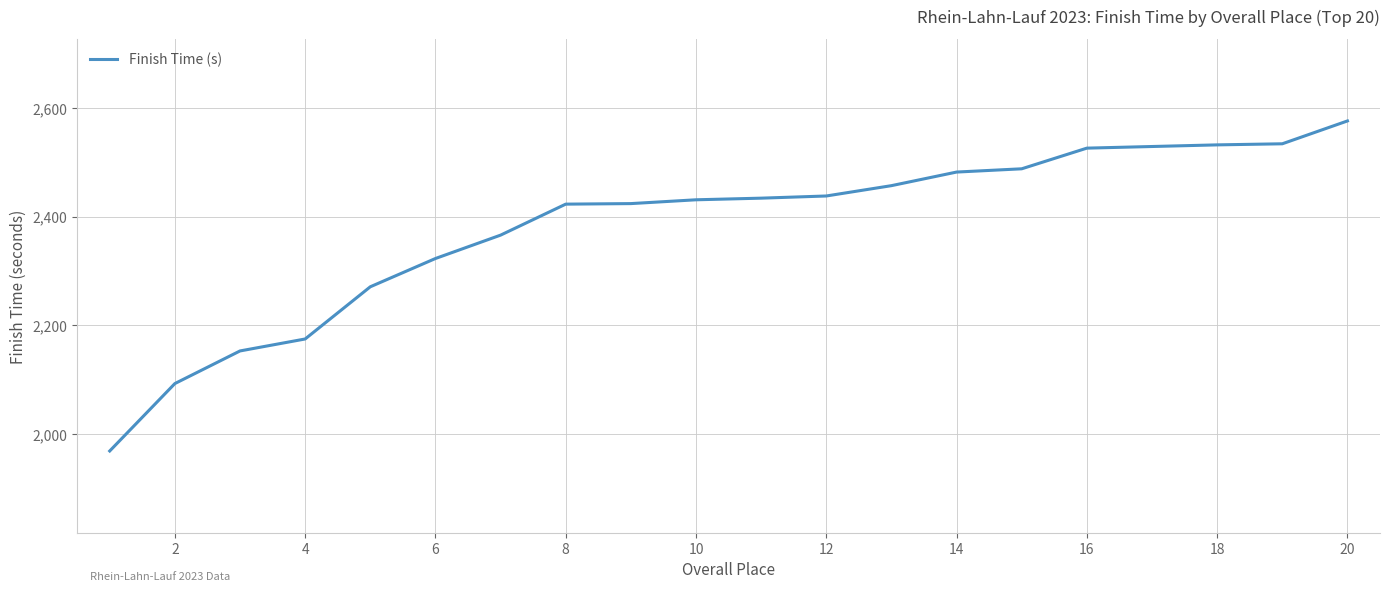

What is the maximum value shown in the chart?

2576